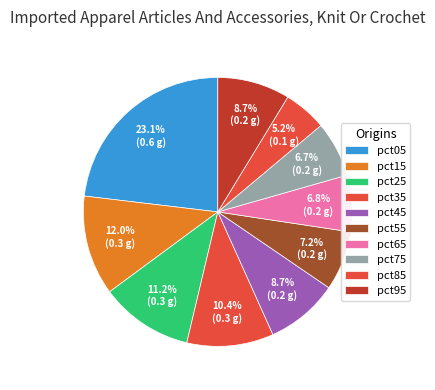

What percentage is the pct45 slice, to the nearest percent?

9%